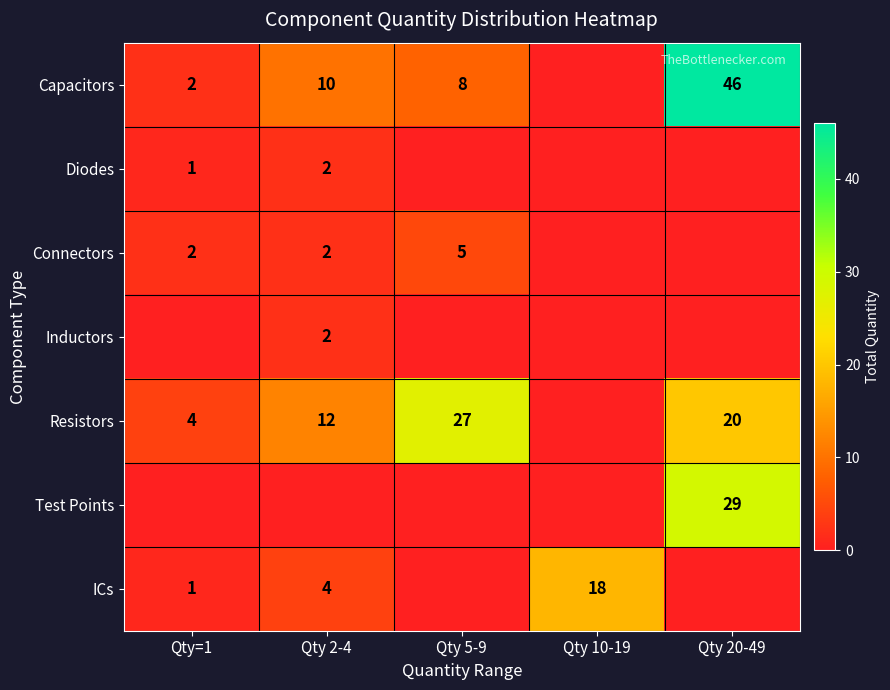

The ICs series shows 28 at Qty 10-19. True or false?

False